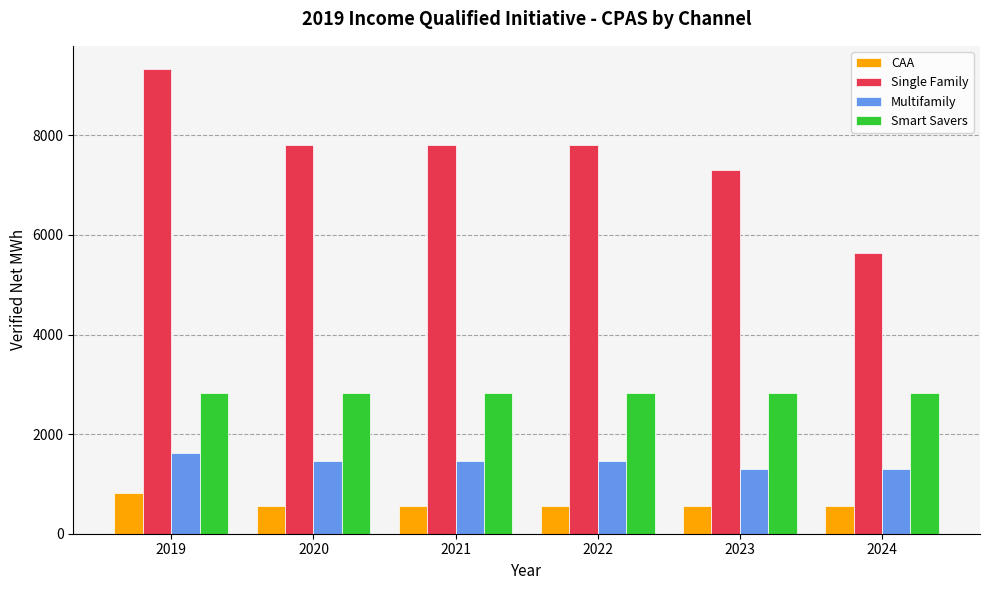

What is the difference between the maximum and second lowest values in the Single Family series?

2027.5